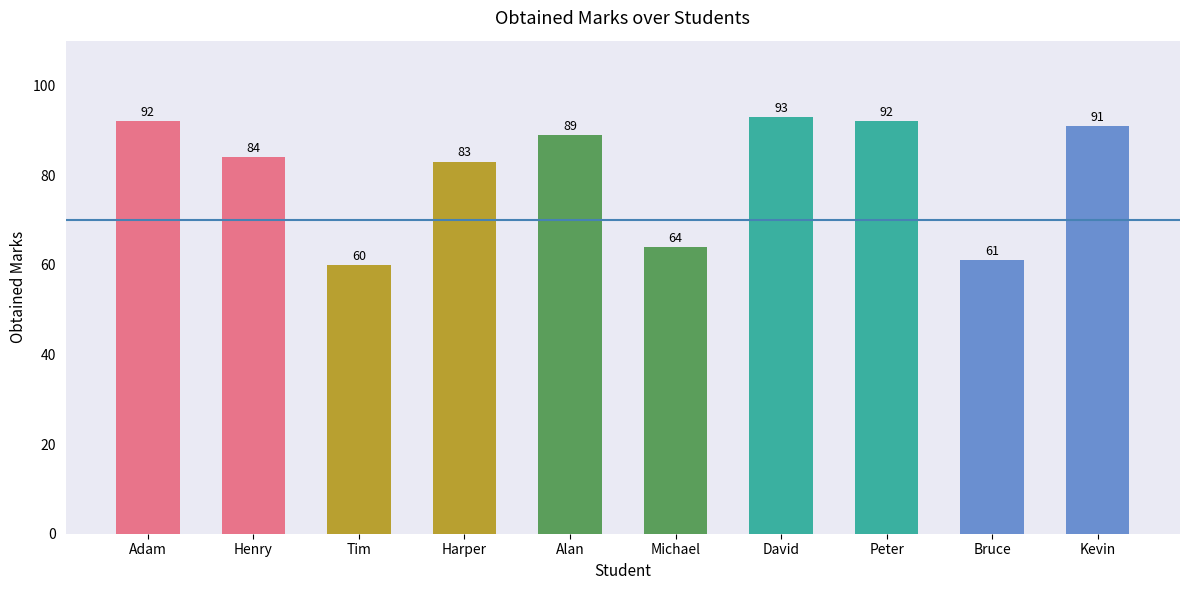

Reading left to right, extract all data points from this chart.

Adam=92	Henry=84	Tim=60	Harper=83	Alan=89	Michael=64	David=93	Peter=92	Bruce=61	Kevin=91